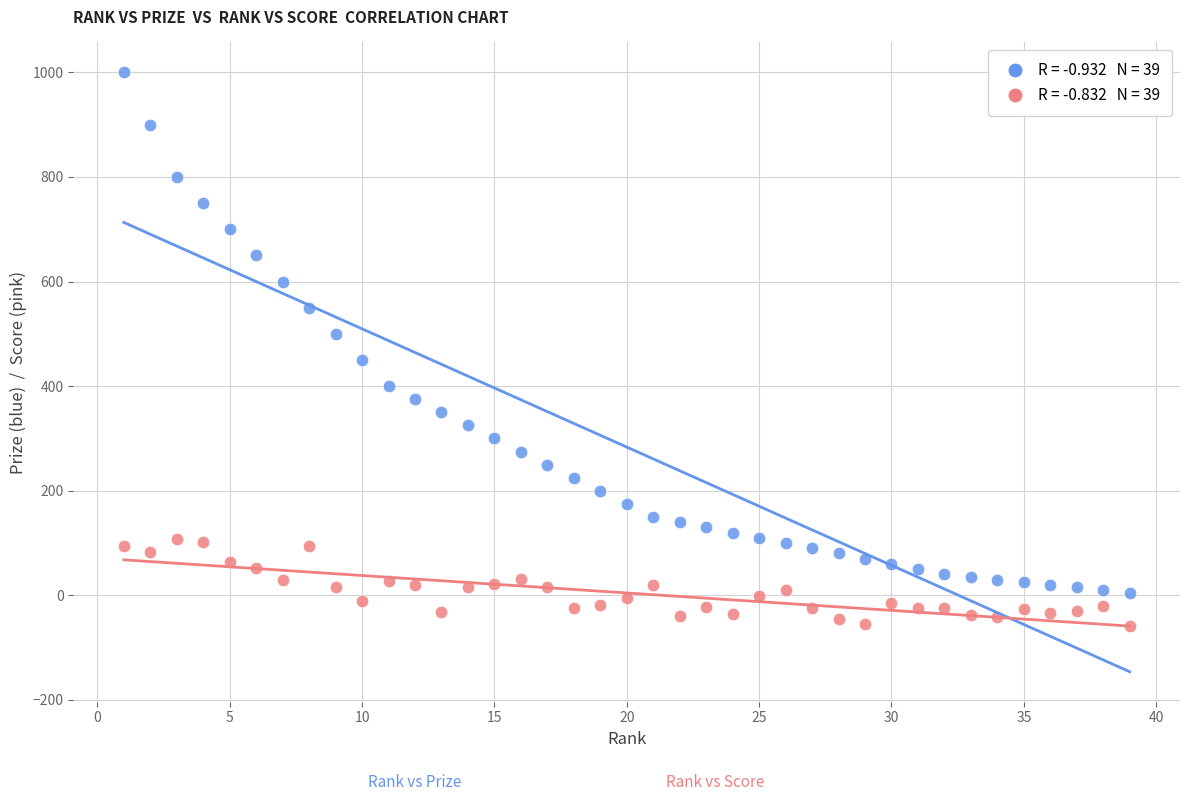

Across all data points, what is the range of Y values (max minus min)?

1059